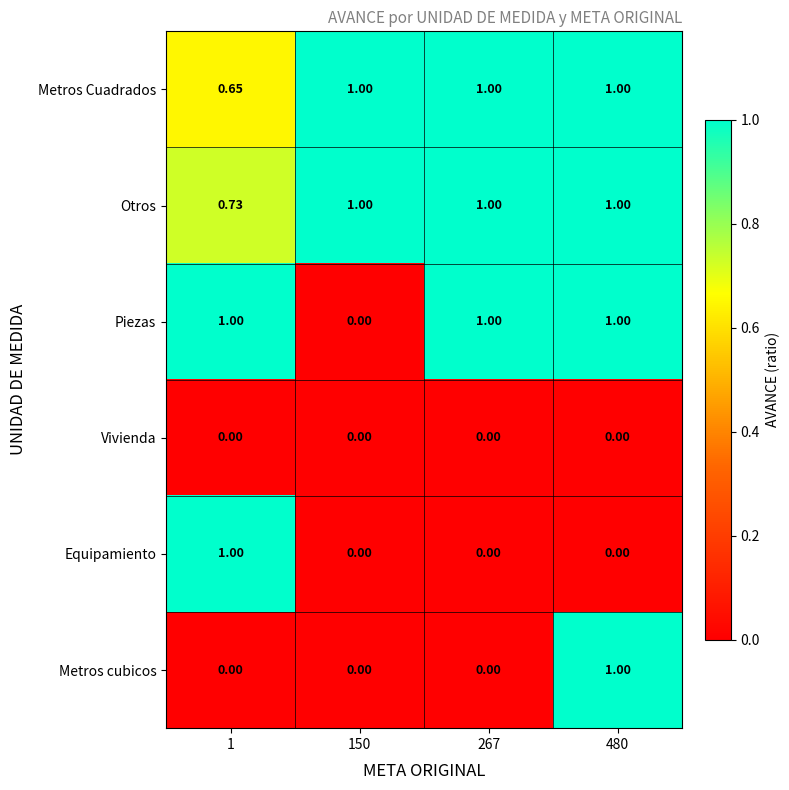

Which series has the largest total across all categories?

Otros